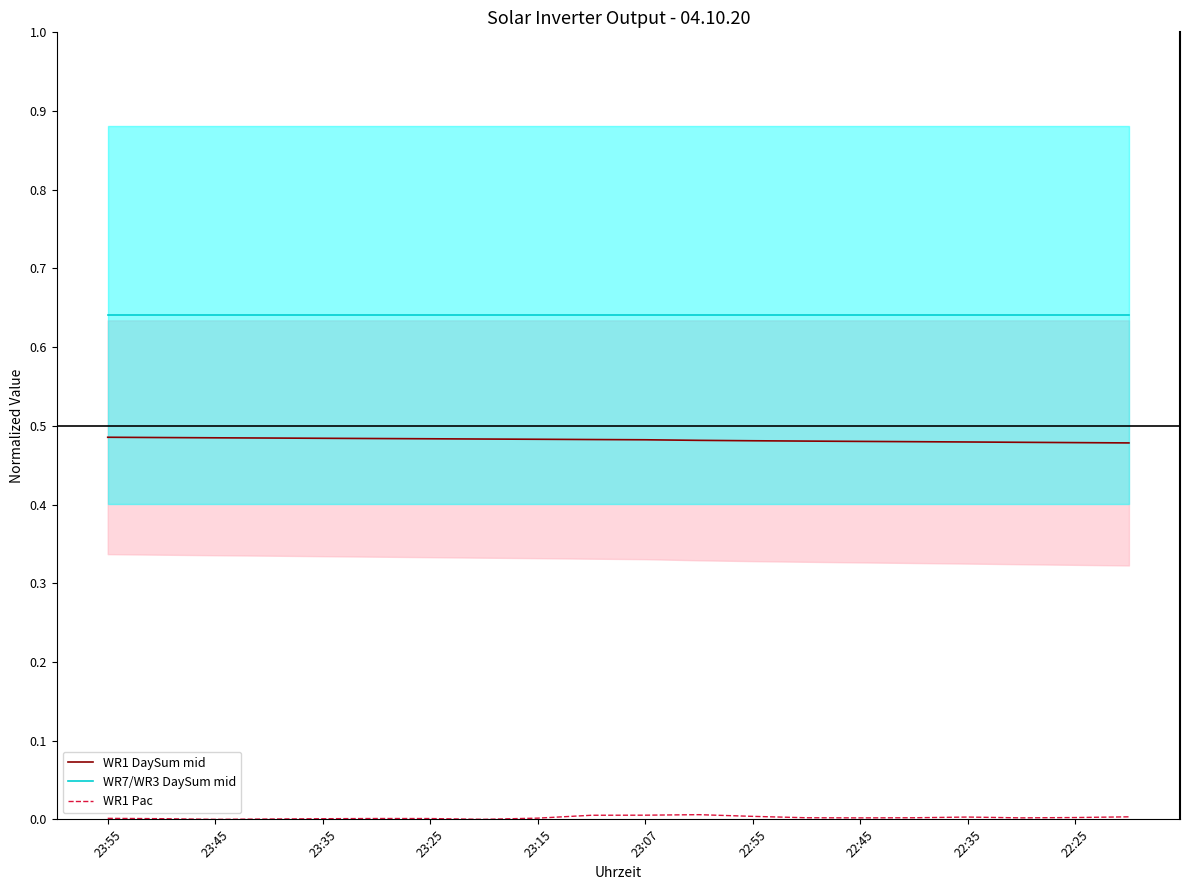

The WR7/WR3 DaySum mid series shows 0.1 at 23:25. True or false?

False